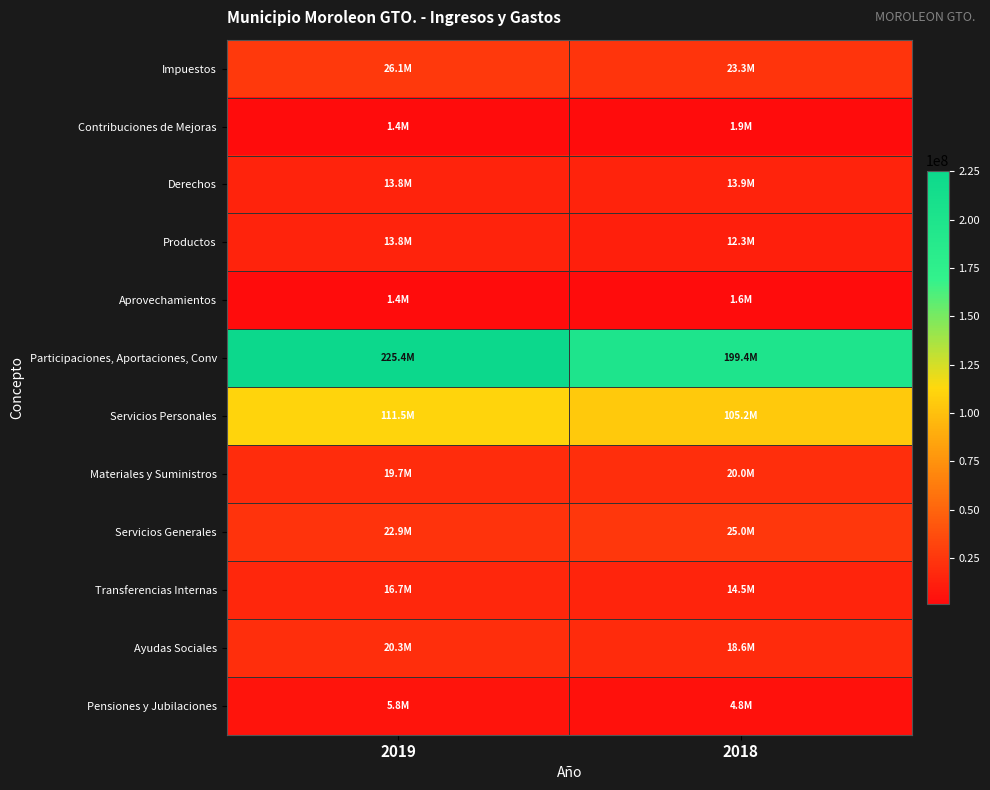

Which series has the largest range (max minus min)?

Participaciones, Aportaciones, Conv